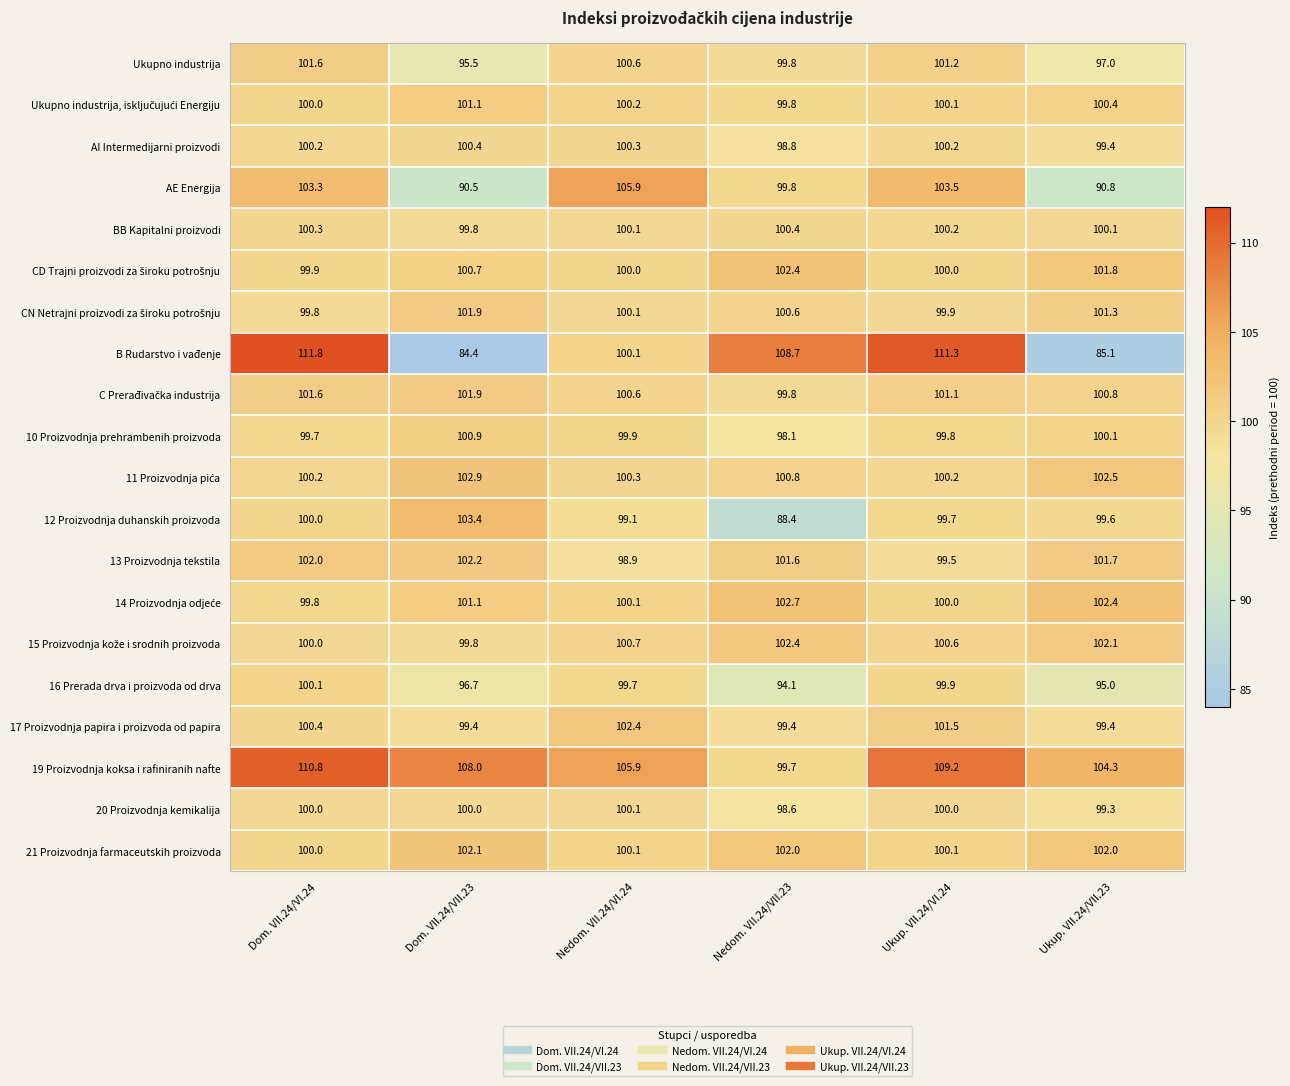

Which series has the largest total across all categories?

19 Proizvodnja koksa i rafiniranih nafte